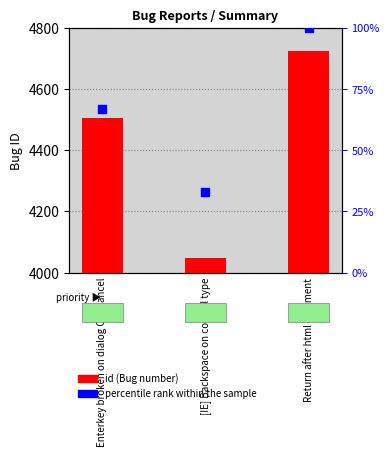

Which series contains the highest Y value?

id (Bug number)